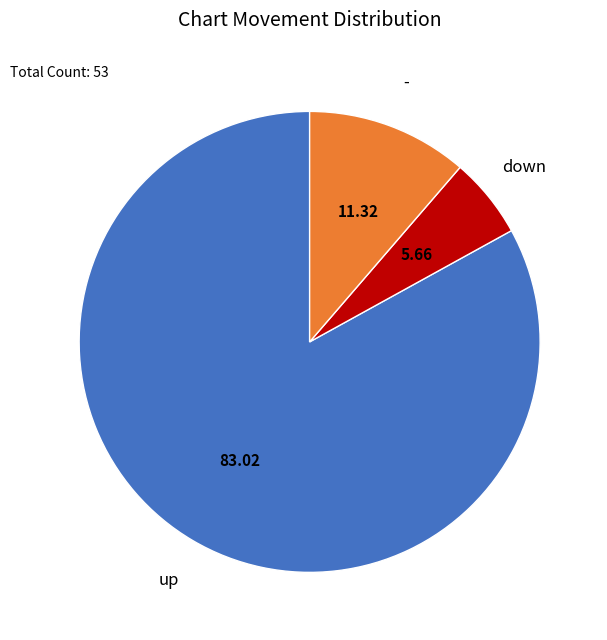

Do down and up together represent more than half of the pie?

Yes